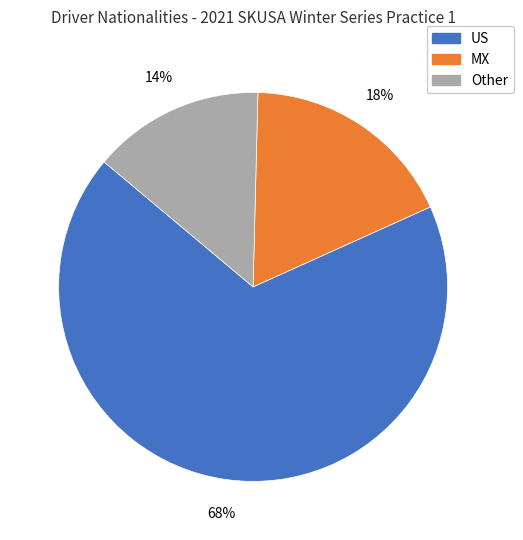

To the nearest percent, what is the average slice percentage?

33%